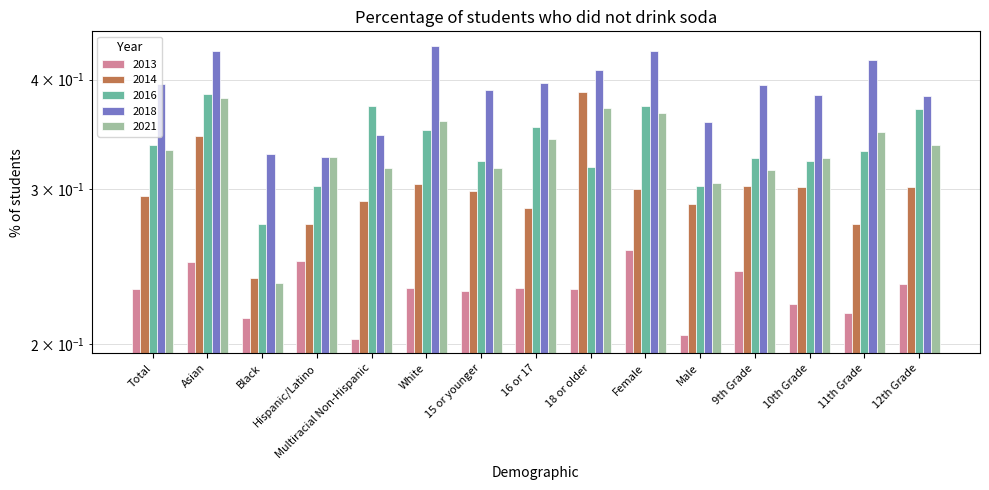

Rank the series by their maximum value, from highest to lowest.

2018, 2014, 2016, 2021, 2013